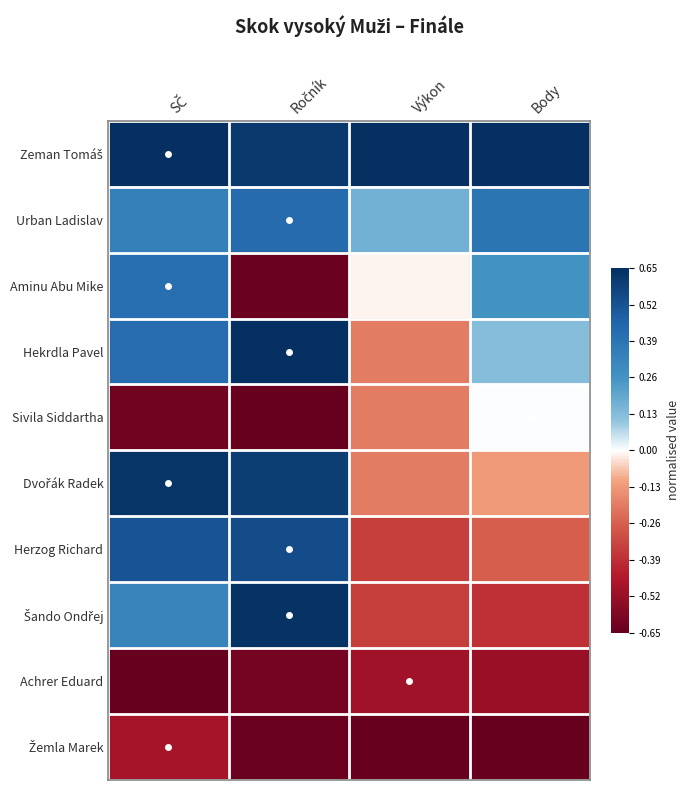

How many categories are shown in the chart?

4